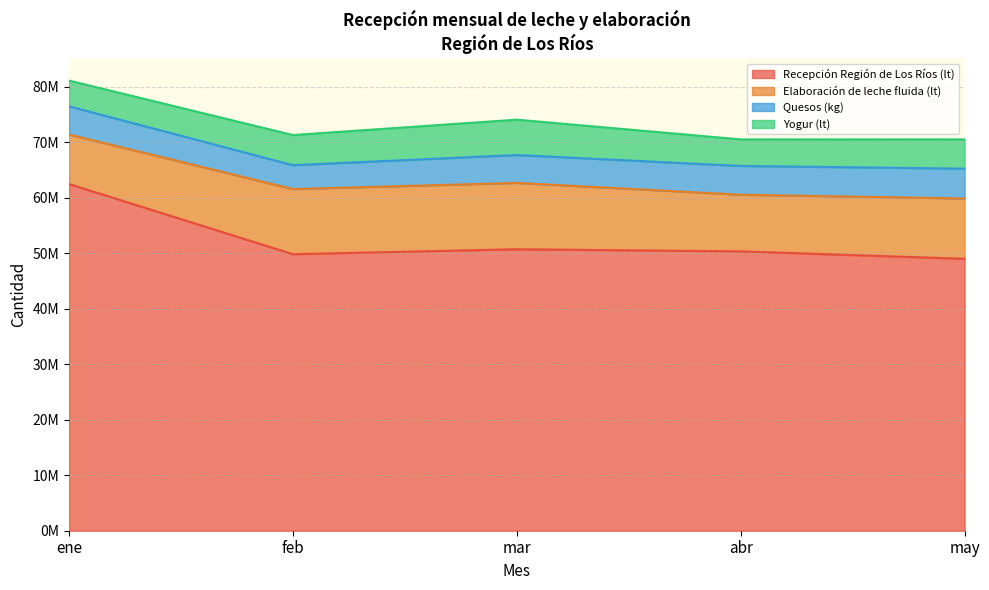

How many lines are shown in the chart?

4